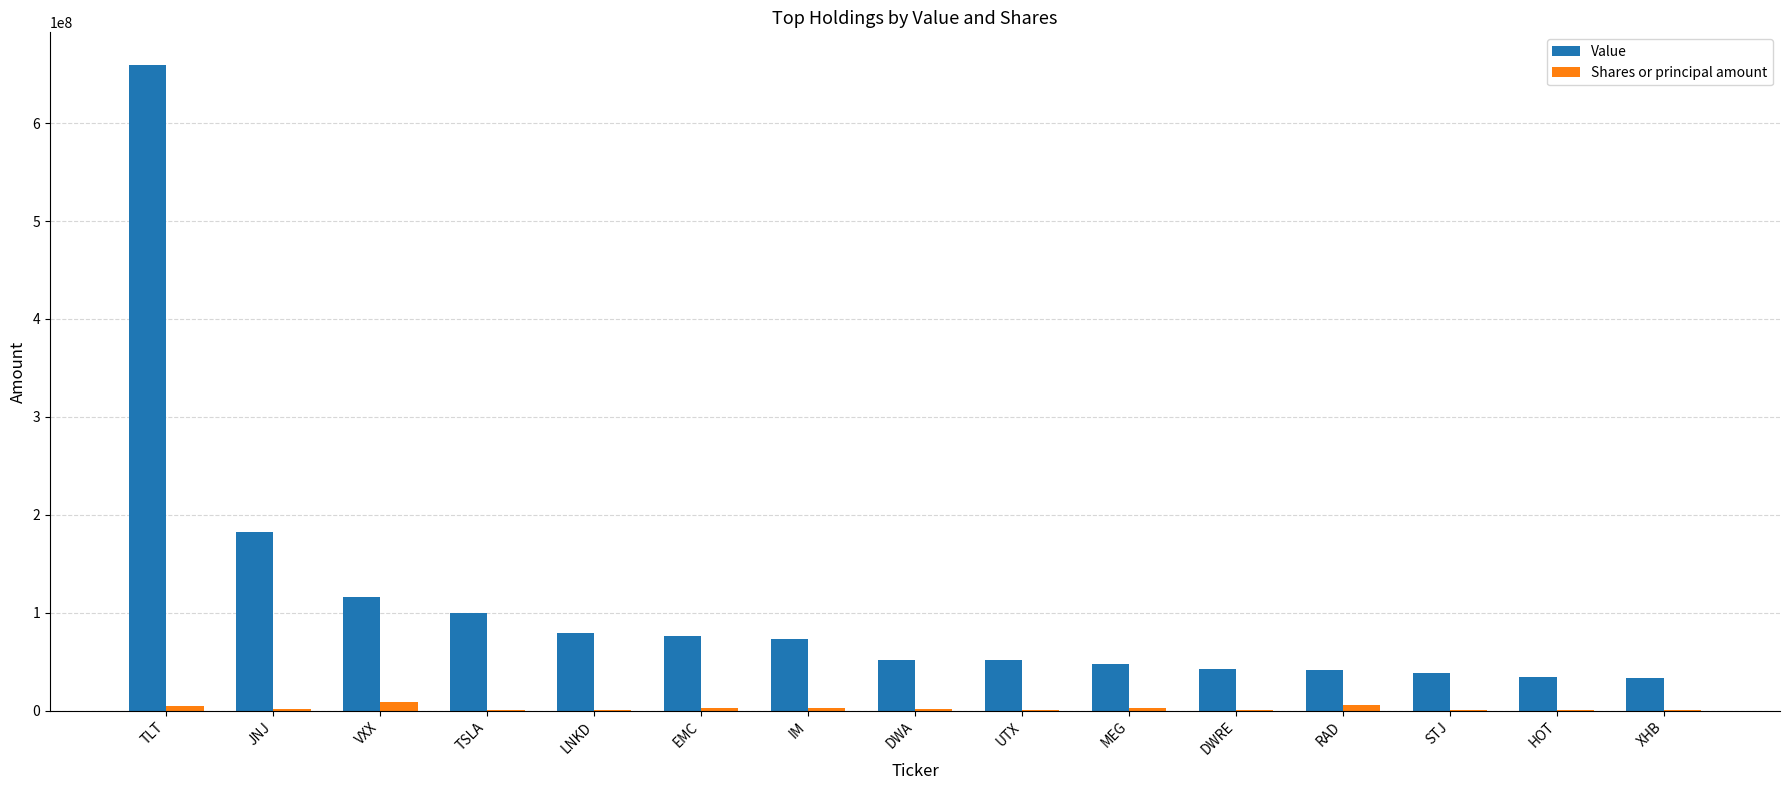

What is the greatest value displayed?

659775000